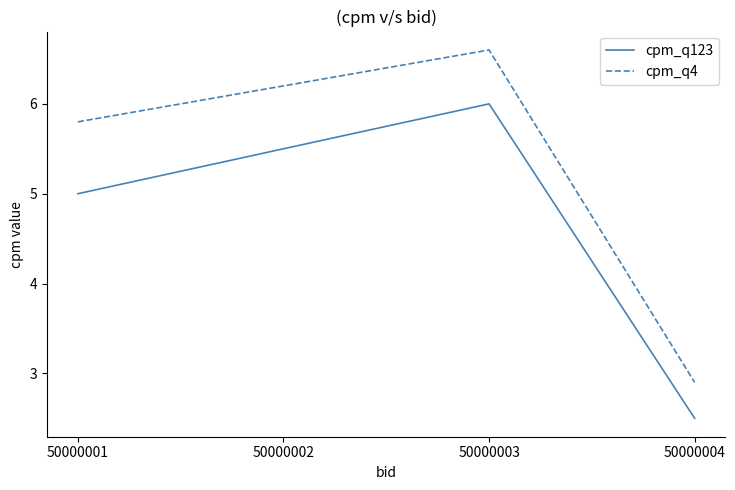

What is the difference between the maximum and minimum values in the cpm_q4 series?

3.7